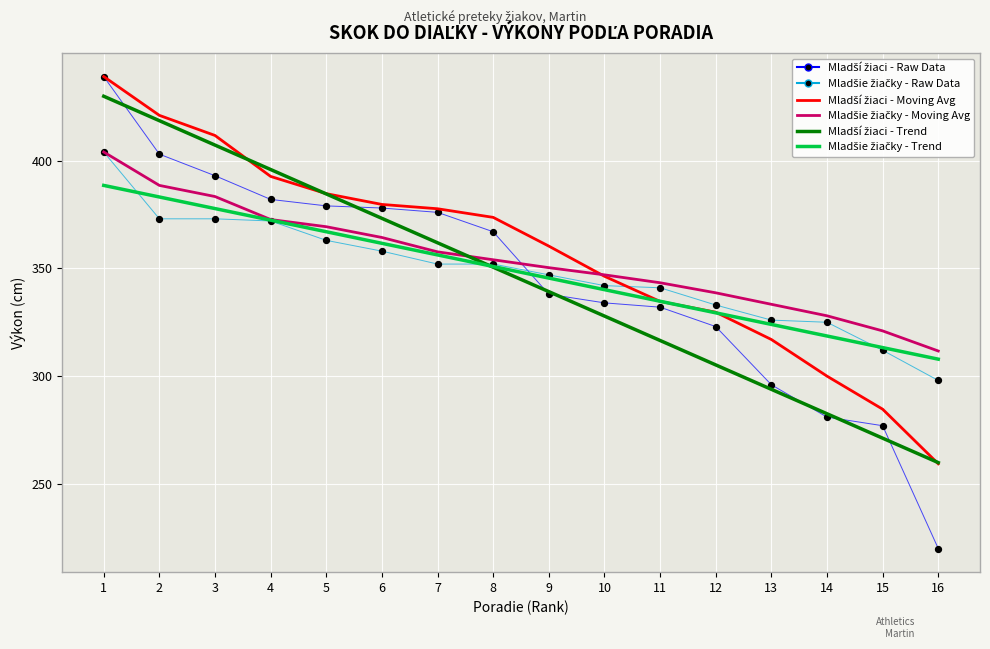

What is the total value across all series at 8?

2148.1